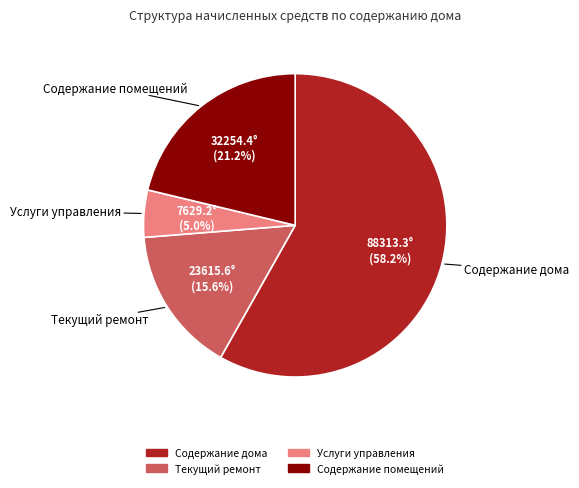

Is Содержание дома the majority of the pie?

Yes